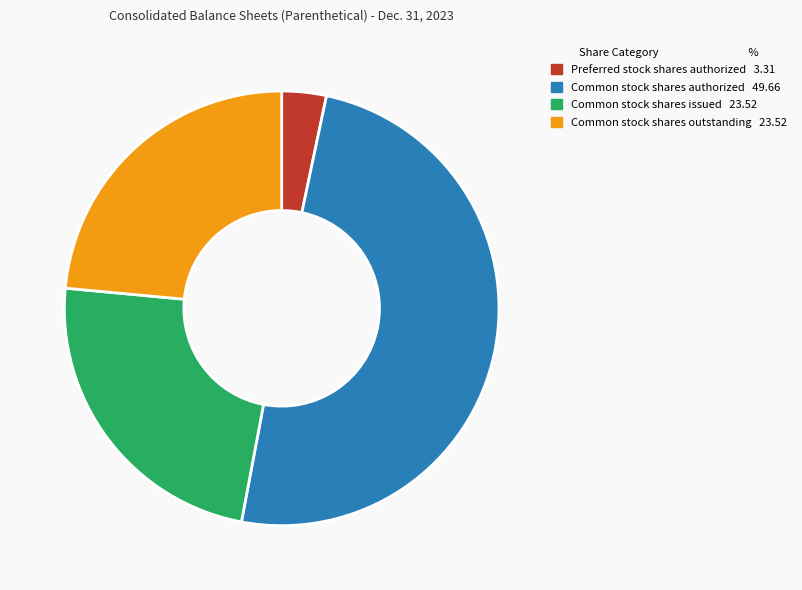

Do Common stock shares authorized and Common stock shares issued together represent more than half of the pie?

Yes